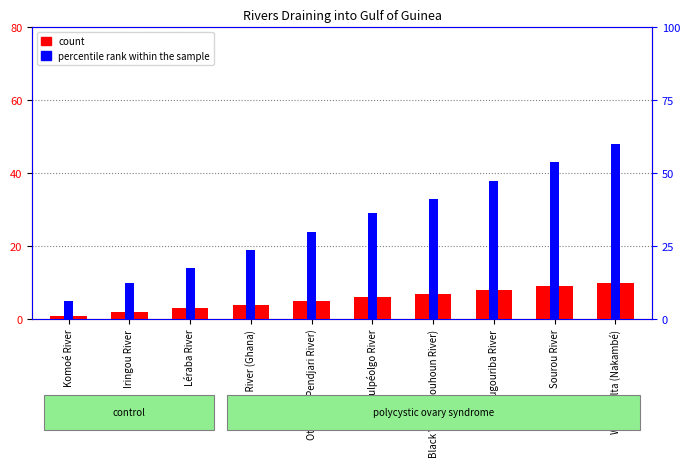

Count the number of categories in the chart.

10